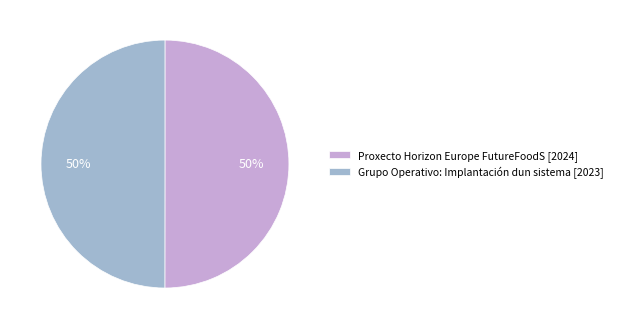

To the nearest percent, what percentage of the pie is Proxecto Horizon Europe FutureFoodS [2024]?

50%